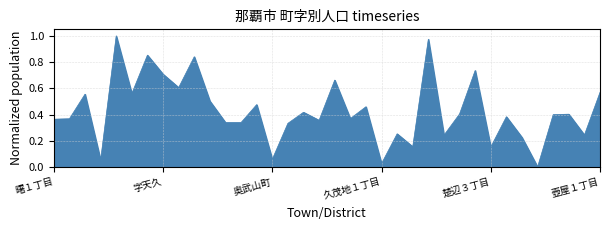

Which category has the highest value across all series?

字安謝